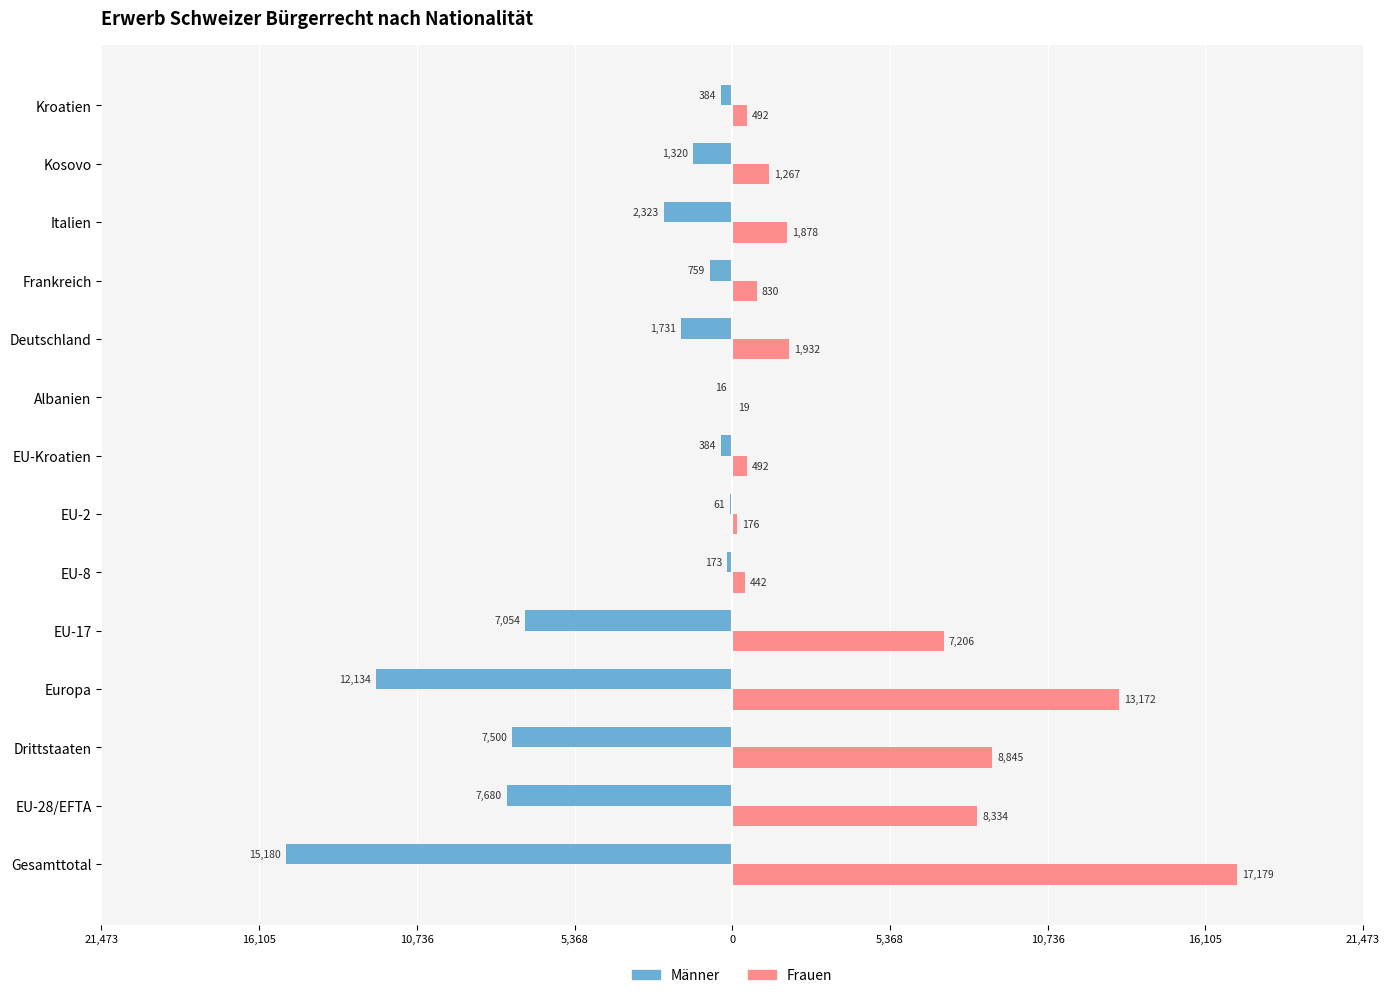

What are all the series names shown in the legend?

Männer, Frauen